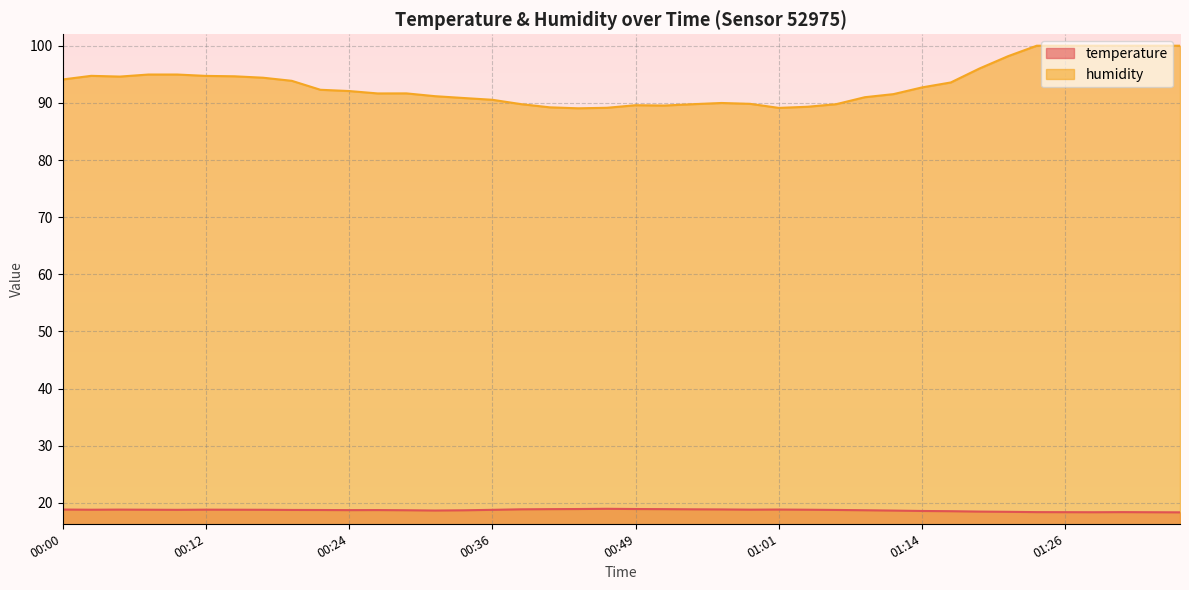

Is it true that temperature equals 25.1 at 00:29?

False